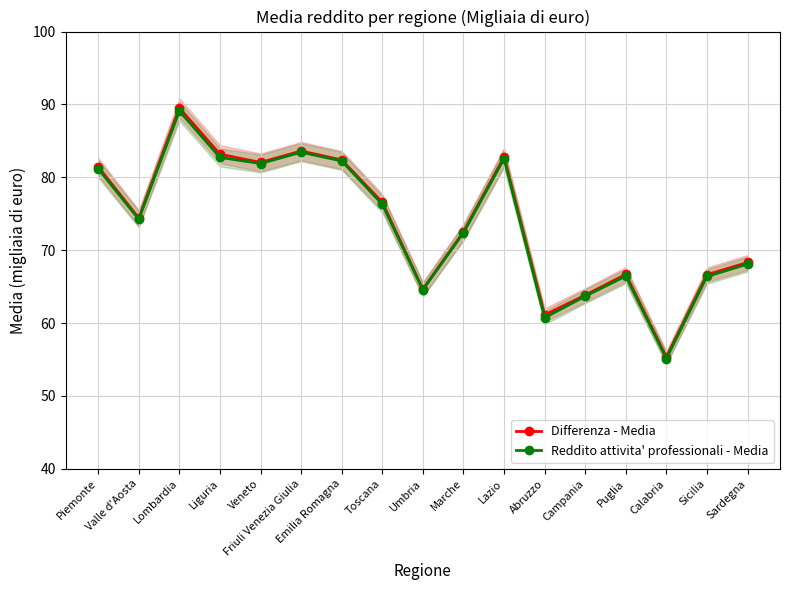

Which series has the widest spread of values?

Differenza - Media